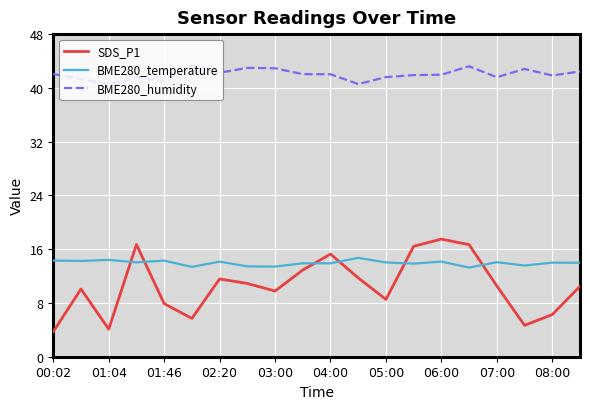

What is the sum of all SDS_P1 values?

211.4